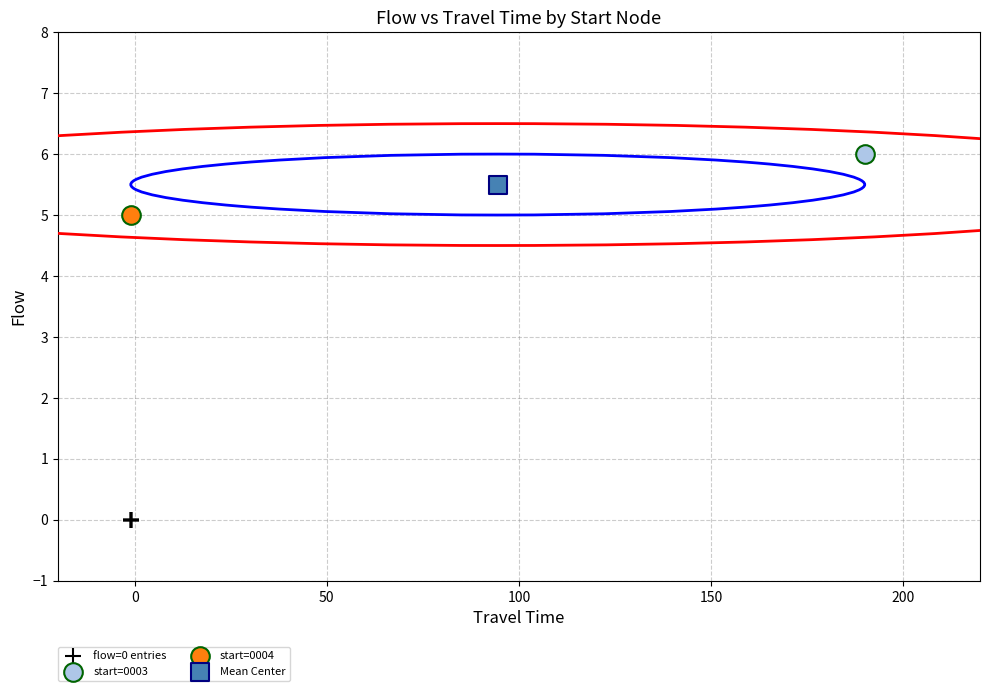

What are all the series names shown in the legend?

flow=0 entries, start=0003, start=0004, Mean Center